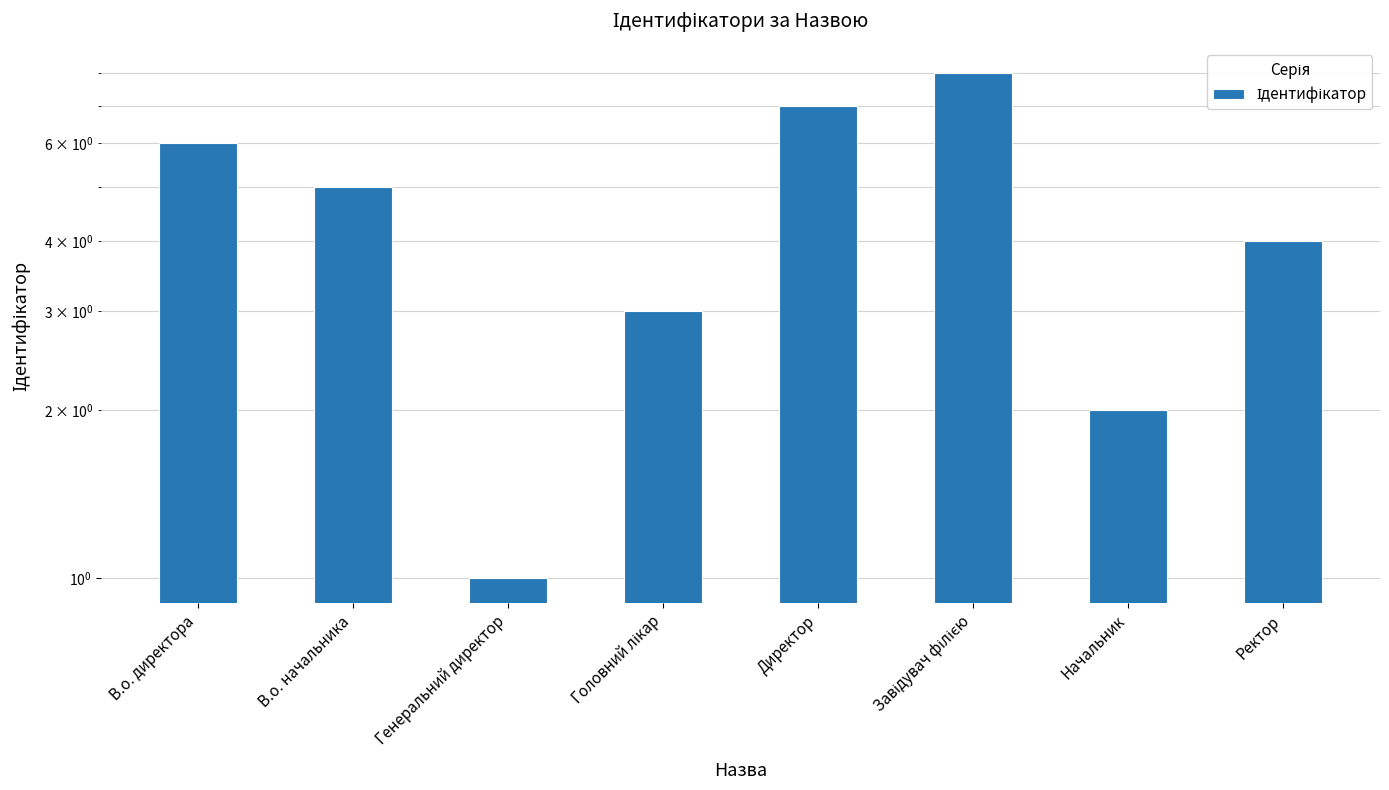

Reading left to right, list all the values displayed in this chart.

6	5	1	3	7	8	2	4